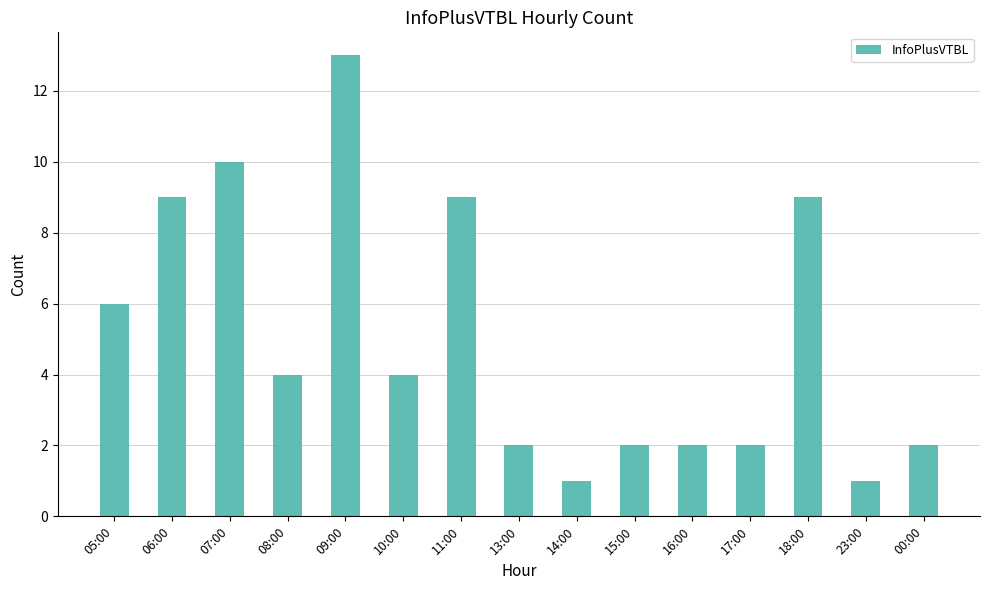

Is it true that the value at 09:00 is 6?

False